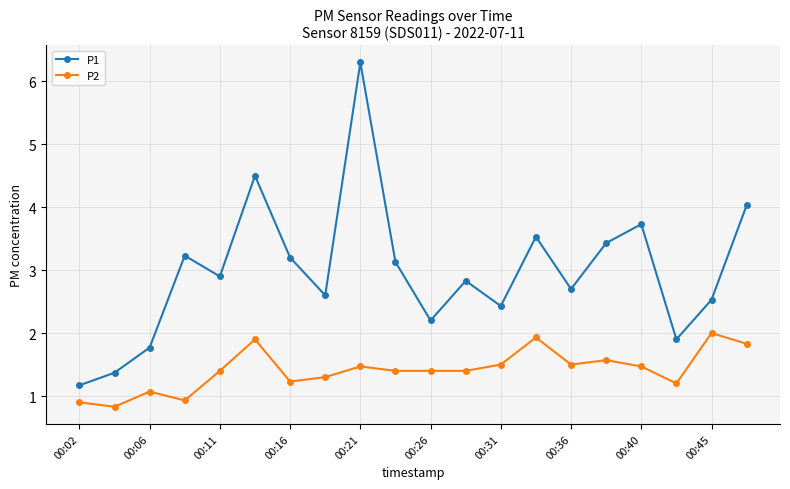

What is the minimum value shown in the chart?

0.8